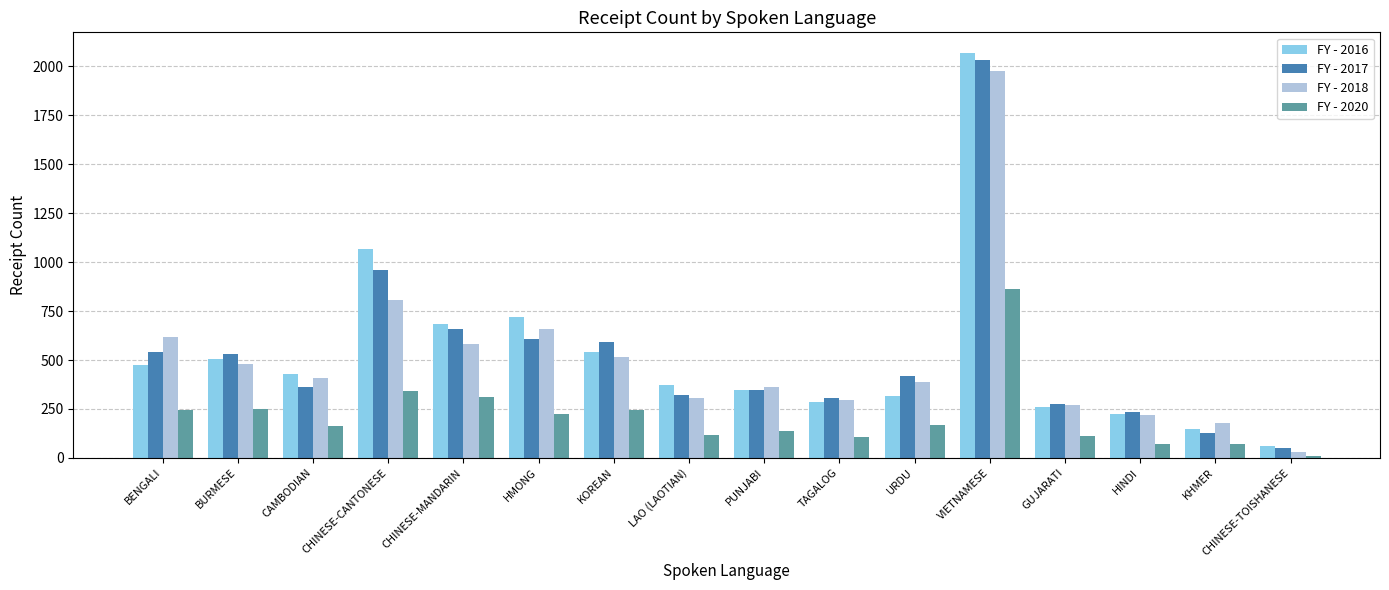

The value of FY - 2017 at CHINESE-TOISHANESE is 52. True or false?

True